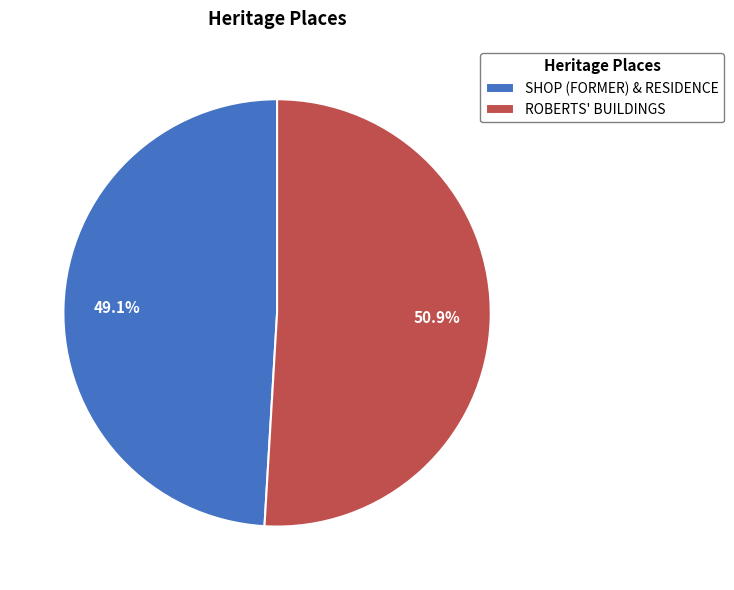

What is the total percentage of SHOP (FORMER) & RESIDENCE and ROBERTS' BUILDINGS?

100.0%